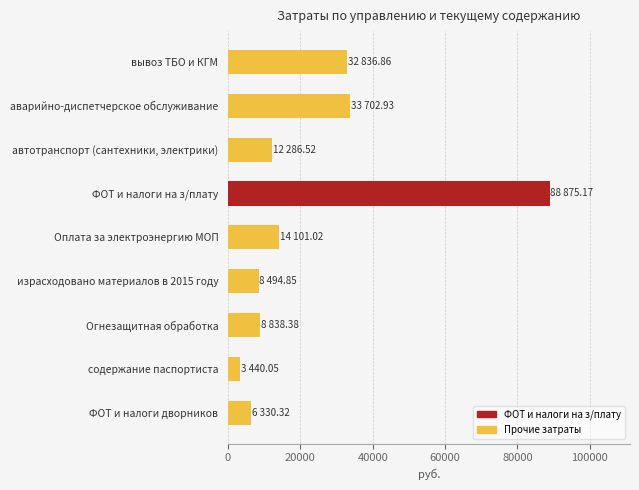

Read the value at Огнезащитная обработка.

8838.4